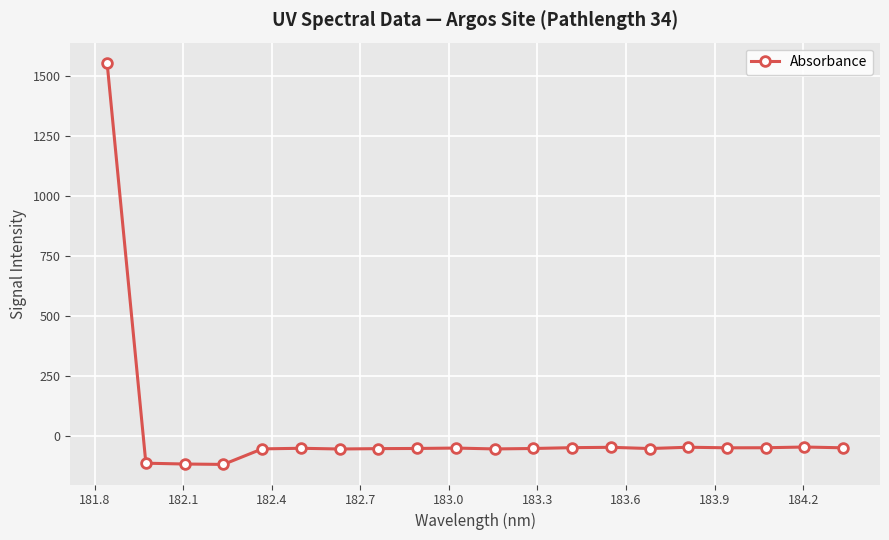

True or false: the data has more than 0 interior local peaks.

True